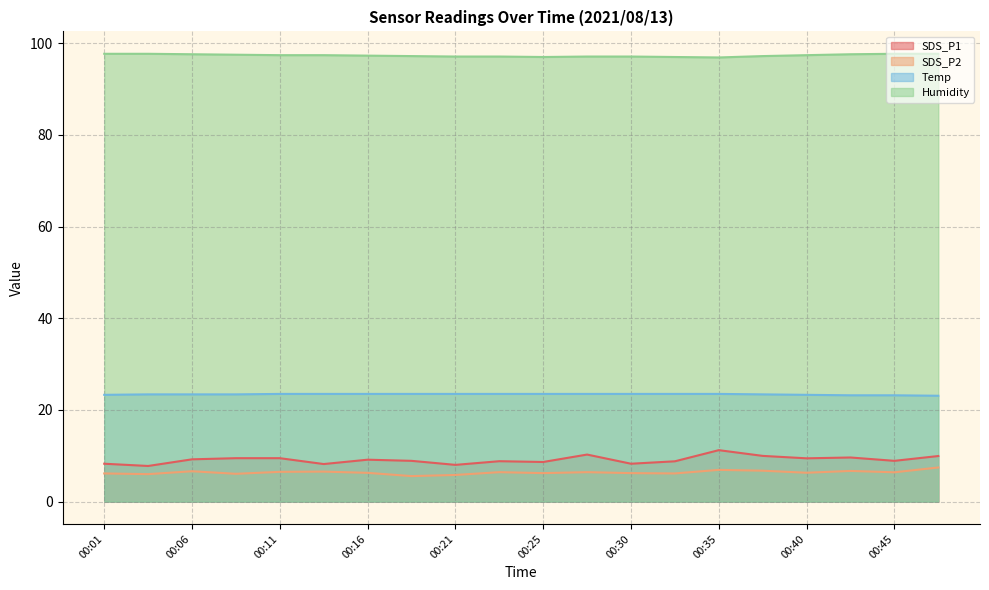

Is it true that Humidity equals 136.1 at 00:38?

False